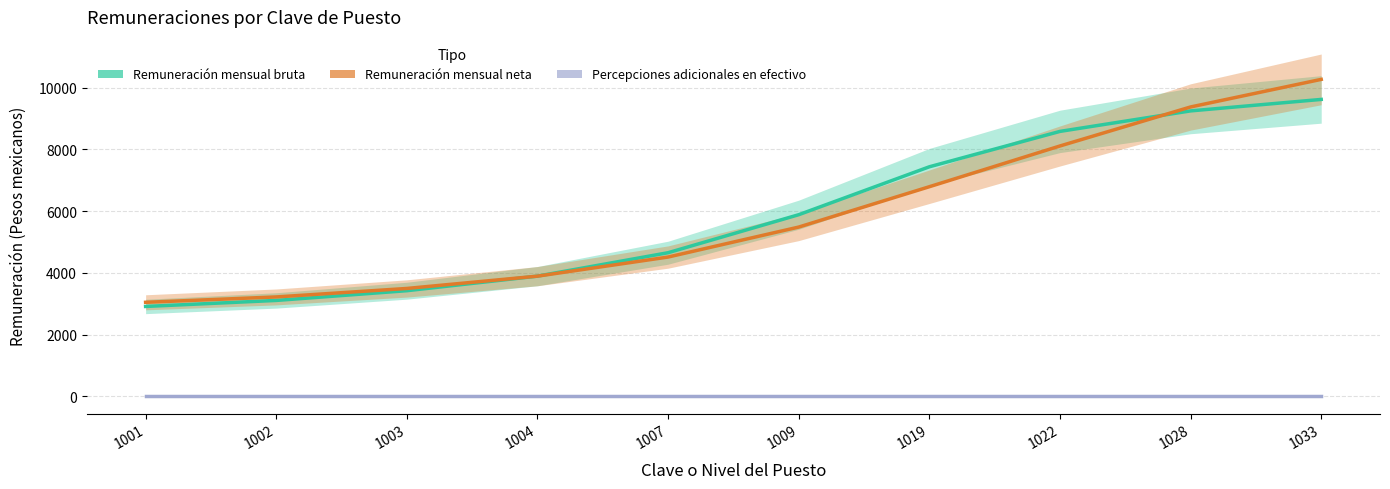

Reading left to right, list all the values displayed in this chart.

Remuneración mensual bruta: 1001=2914.2	1002=3109.2	1003=3424.3	1004=3896.3	1007=4654.9	1009=5886.0	1019=7437.7	1022=8584.2	1028=9248.3	1033=9619.9
Remuneración mensual neta: 1001=3048.6	1002=3222.4	1003=3497.1	1004=3895.6	1007=4514.6	1009=5485.4	1019=6792.3	1022=8112.1	1028=9375.8	1033=10269.2
Percepciones adicionales en efectivo: 1001=0.0	1002=0.0	1003=0.0	1004=0.0	1007=0.0	1009=0.0	1019=0.0	1022=0.0	1028=0.0	1033=0.0